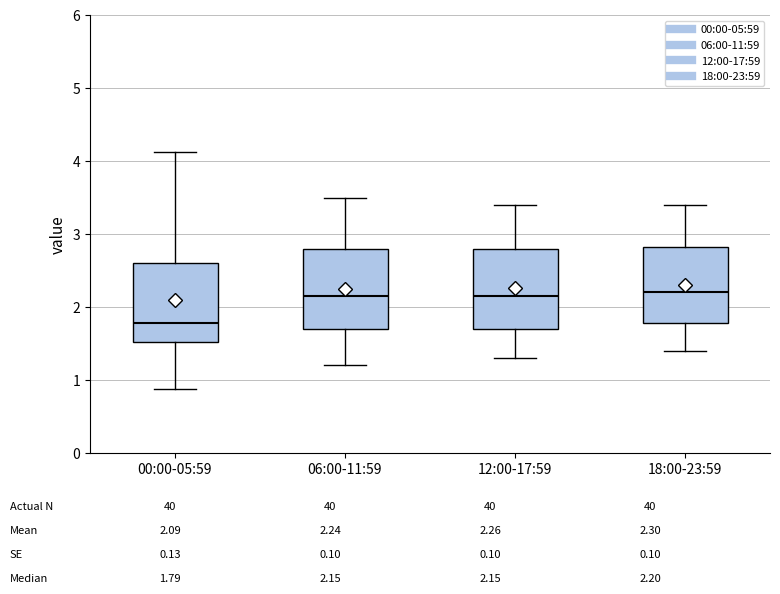

Reading left to right, read every box against the y-axis: the position of its median line, the range the box covers, and the ends of its whiskers. The values are not printed on the chart, so give them approximately, as read against the axis.

00:00-05:59: median 1.8, box 1.5 to 2.6, whiskers 0.9 to 4.1
06:00-11:59: median 2.2, box 1.7 to 2.8, whiskers 1.2 to 3.5
12:00-17:59: median 2.2, box 1.7 to 2.8, whiskers 1.3 to 3.4
18:00-23:59: median 2.2, box 1.8 to 2.8, whiskers 1.4 to 3.4